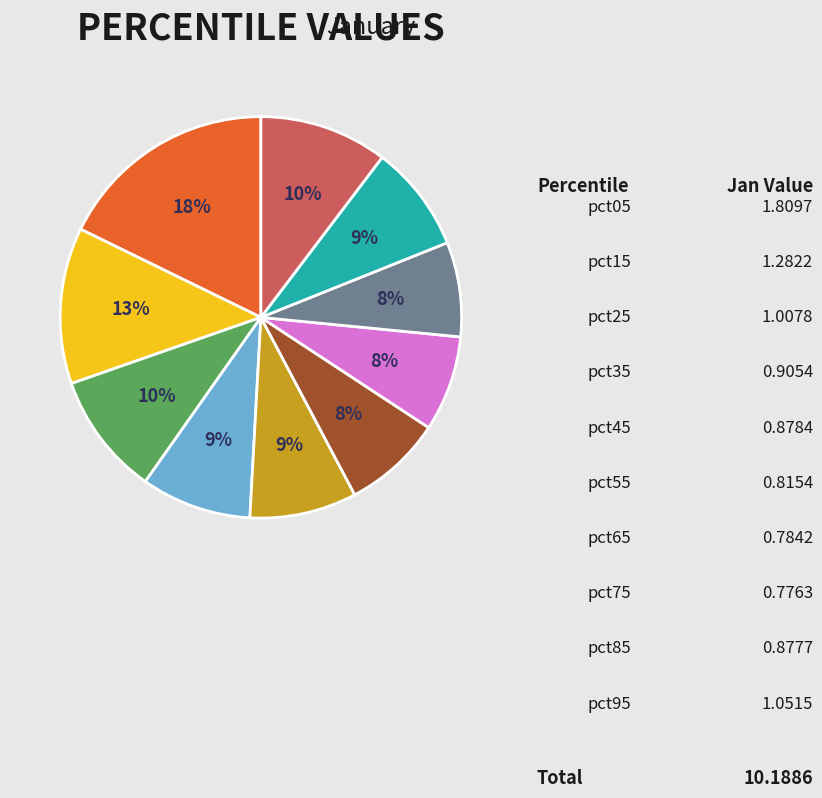

Is there any slice that represents more than half of the pie?

No